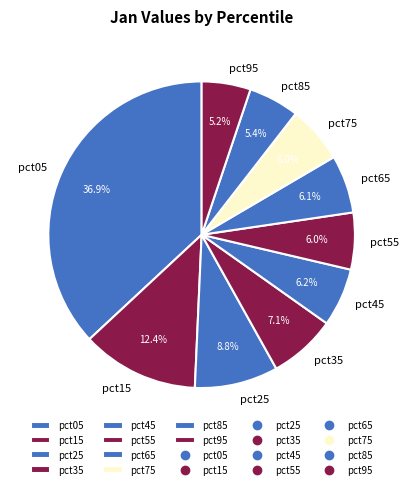

Does pct15 represent more than half of the total?

No